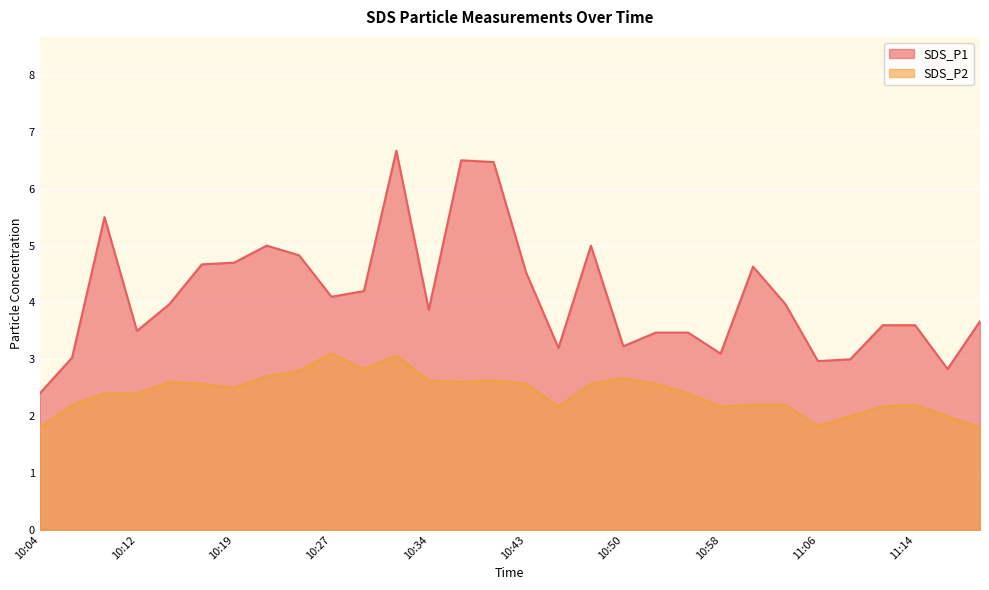

What is the greatest value displayed?

6.7